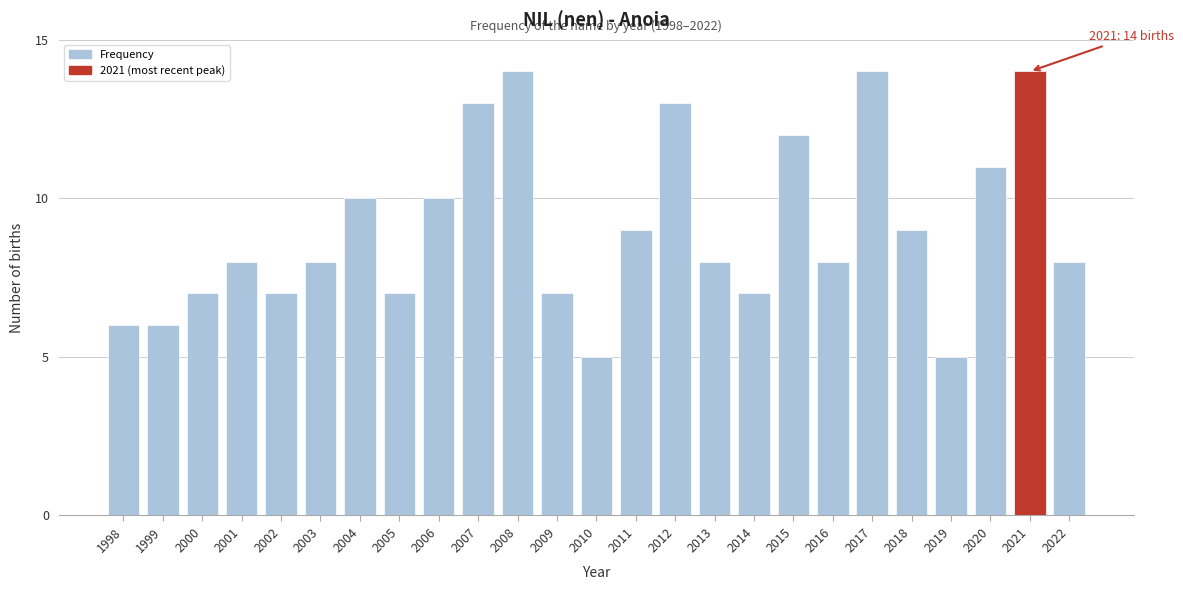

Reading left to right, what are all the values shown in this chart?

1998=6	1999=6	2000=7	2001=8	2002=7	2003=8	2004=10	2005=7	2006=10	2007=13	2008=14	2009=7	2010=5	2011=9	2012=13	2013=8	2014=7	2015=12	2016=8	2017=14	2018=9	2019=5	2020=11	2021=14	2022=8